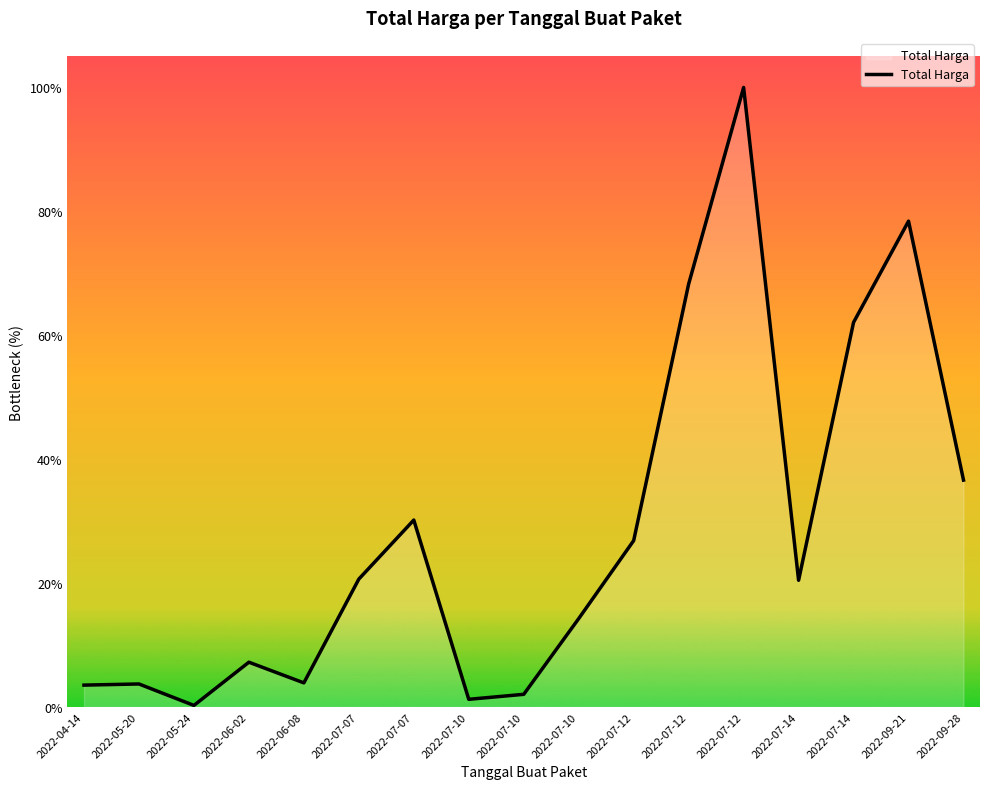

Is this an area chart (filled region under the line)?

Yes